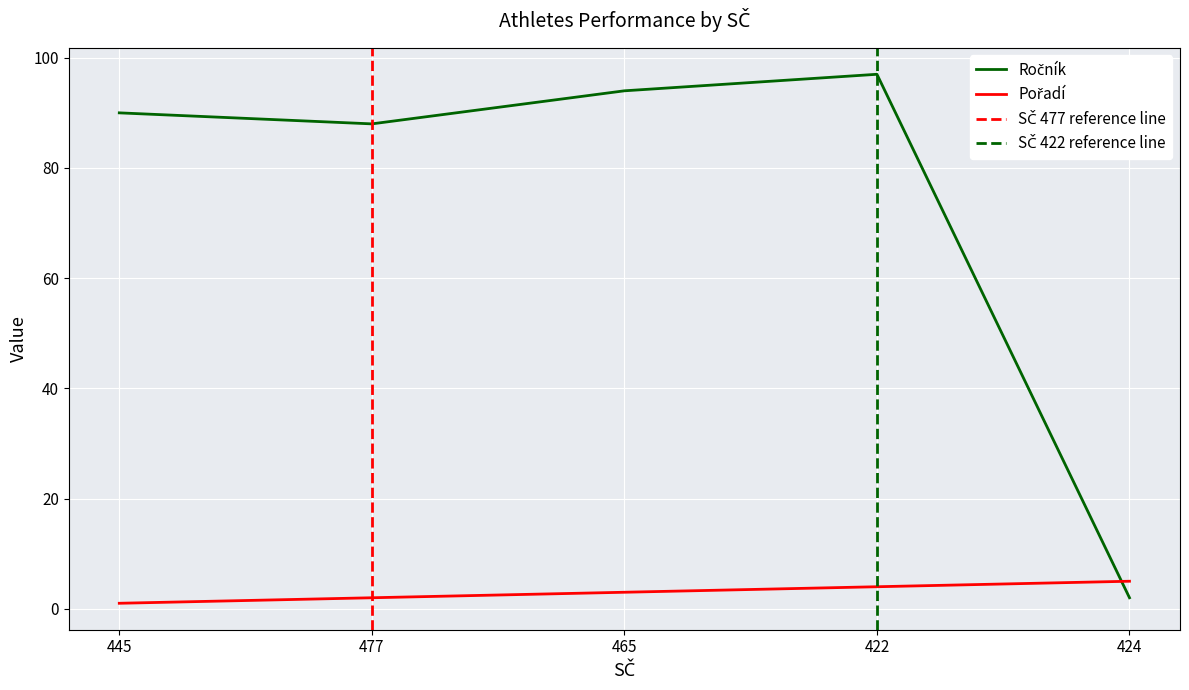

True or false: Ročník has a value of 94 at 465.

True